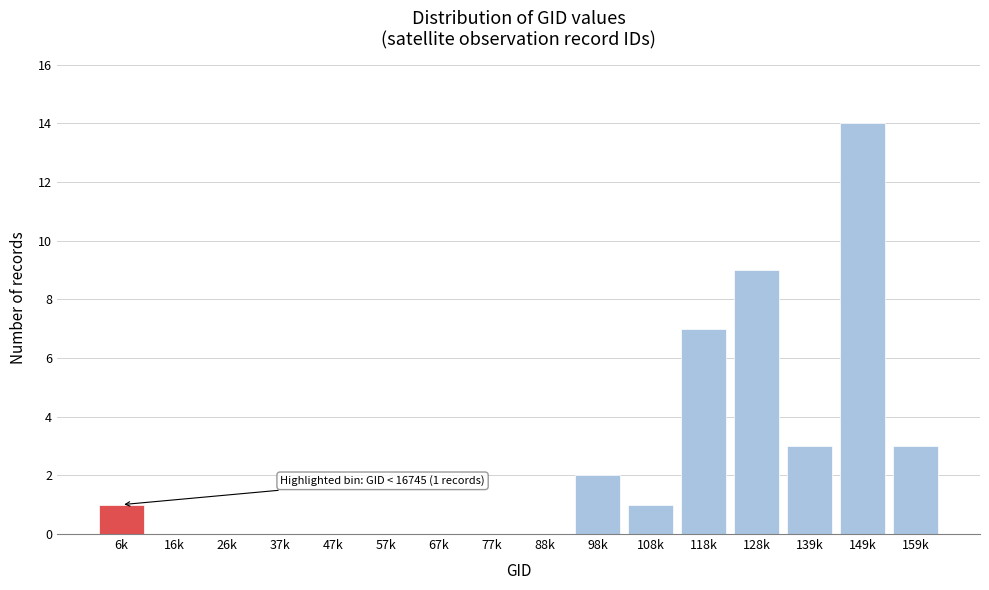

Reading left to right, extract all data points from this chart.

6k=1	16k=0	26k=0	37k=0	47k=0	57k=0	67k=0	77k=0	88k=0	98k=2	108k=1	118k=7	128k=9	139k=3	149k=14	159k=3